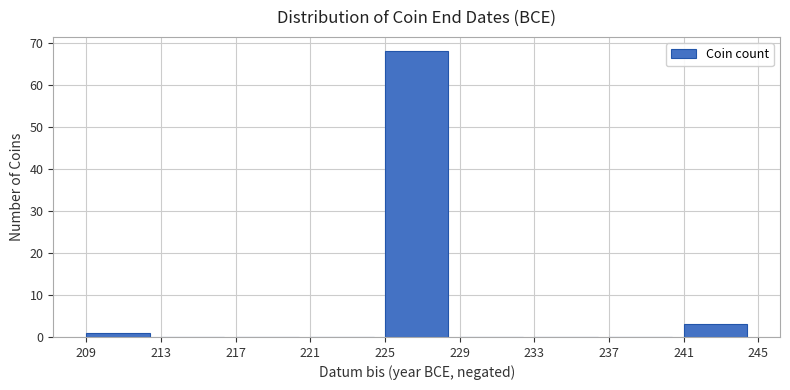

Which range on the x-axis has the tallest bar?

225 to 229